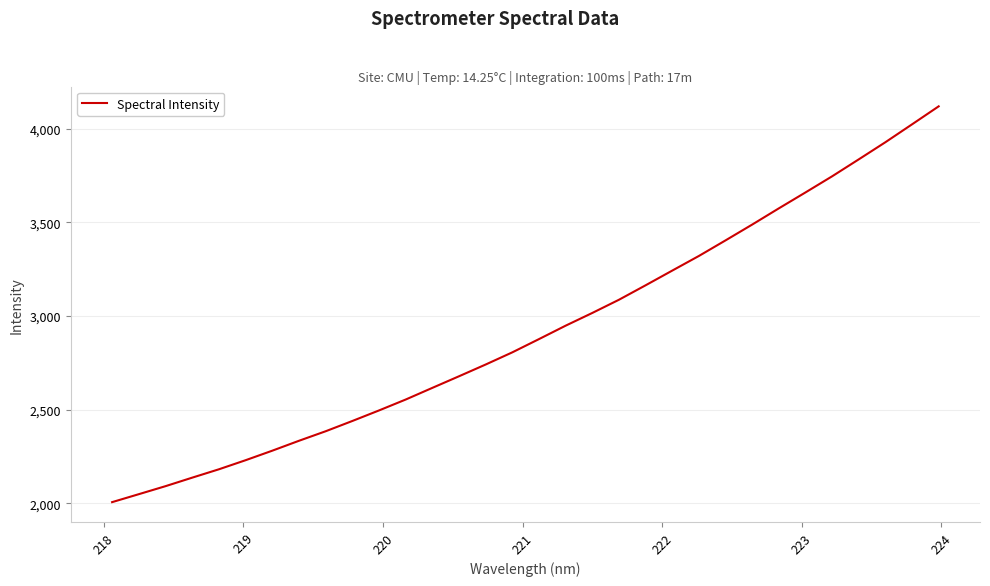

What is the minimum value shown in the chart?

2006.7